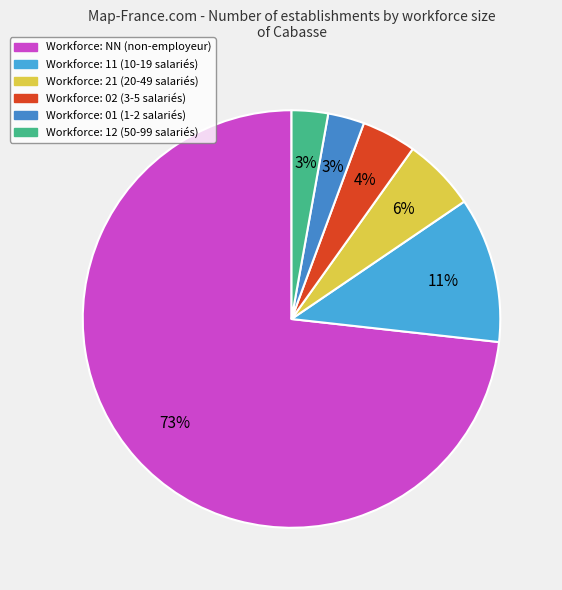

Count the number of slices in the pie.

6